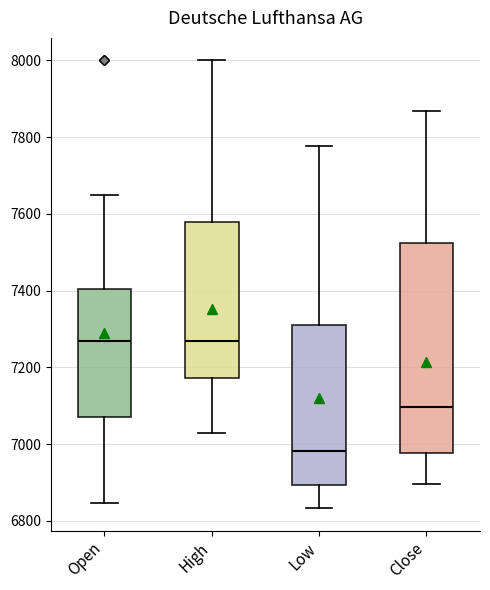

Where is the upper edge of the box for Open on the y-axis? The values are not printed on the chart, so give them approximately, as read against the axis.

7400